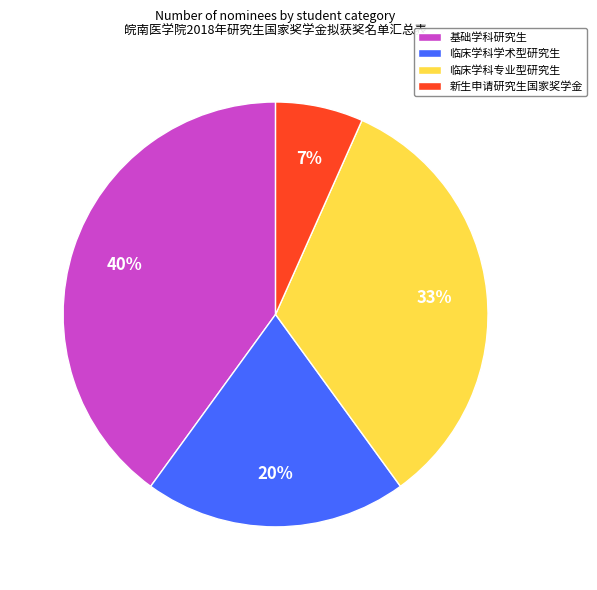

Which has a higher value, 临床学科学术型研究生 or 基础学科研究生?

基础学科研究生